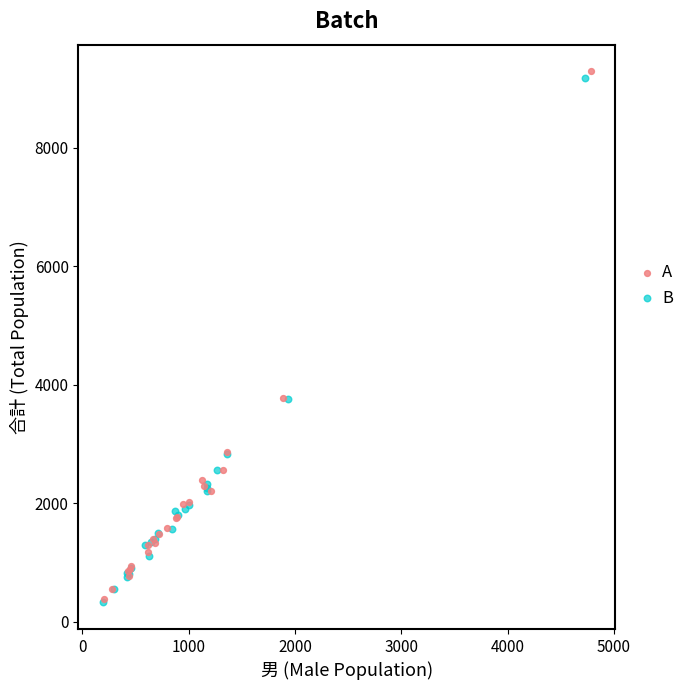

Which series has the largest Y range (max minus min)?

A